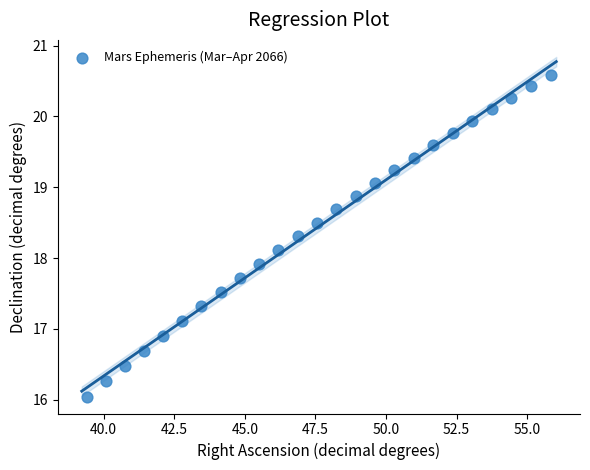

What is the range of Y values (max minus min)?

4.5